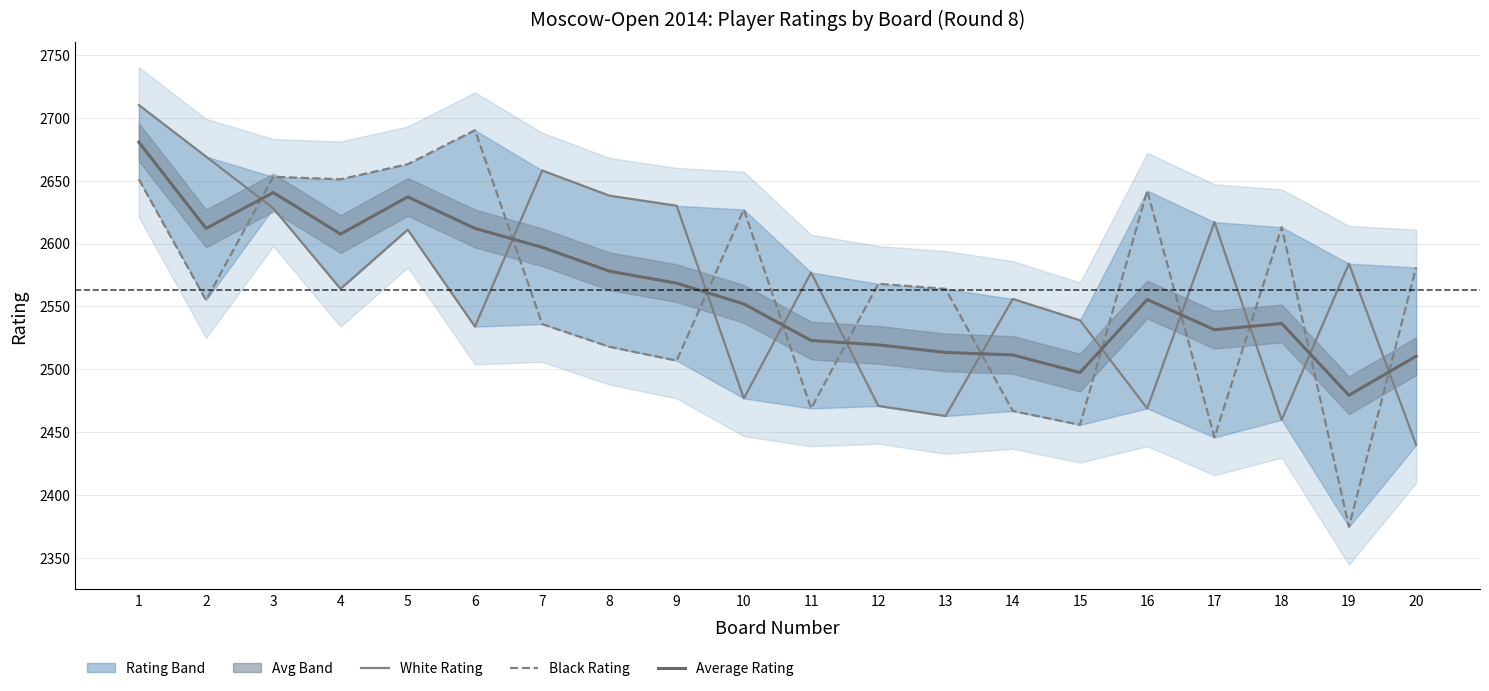

Is it true that Average Rating equals 4419.5 at 1?

False